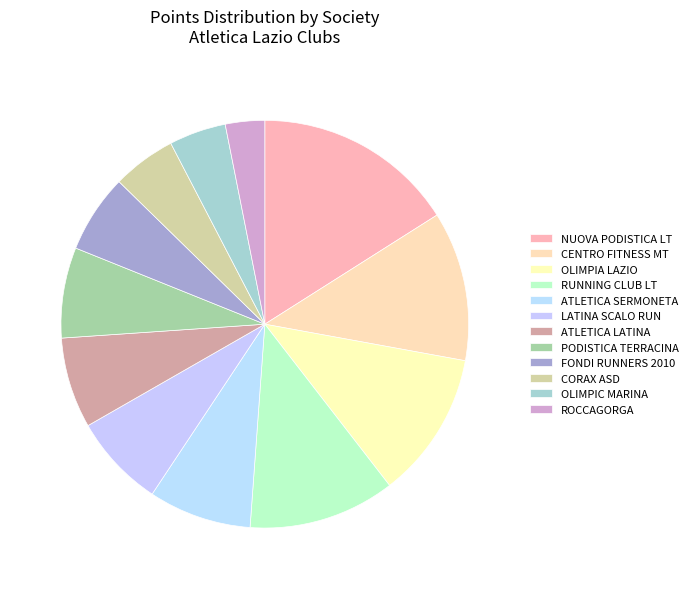

Count the number of slices in the pie.

12